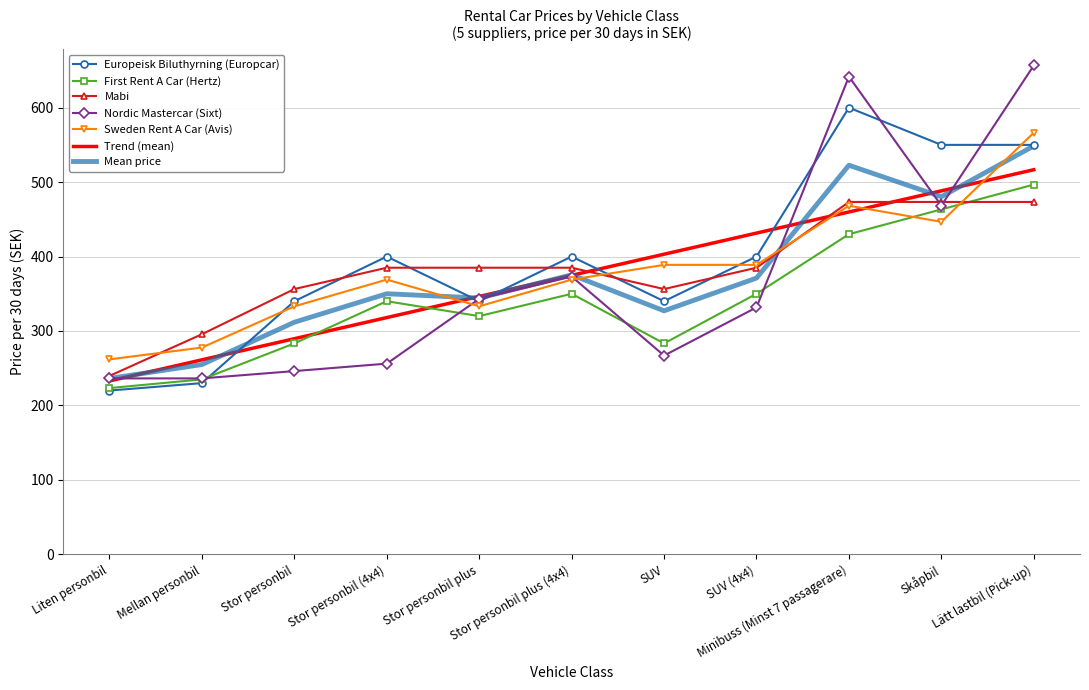

At which category does Sweden Rent A Car (Avis) reach its first local valley?

Stor personbil plus